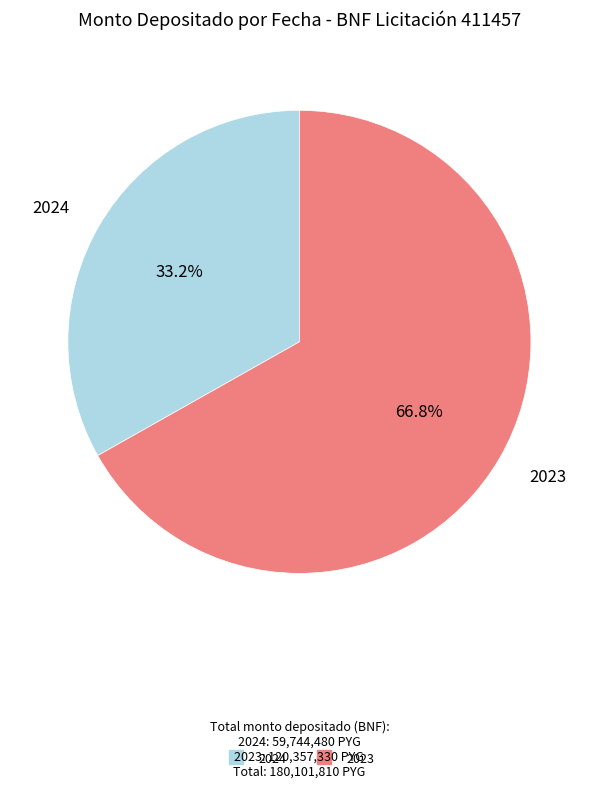

How many segments does this pie chart have?

2